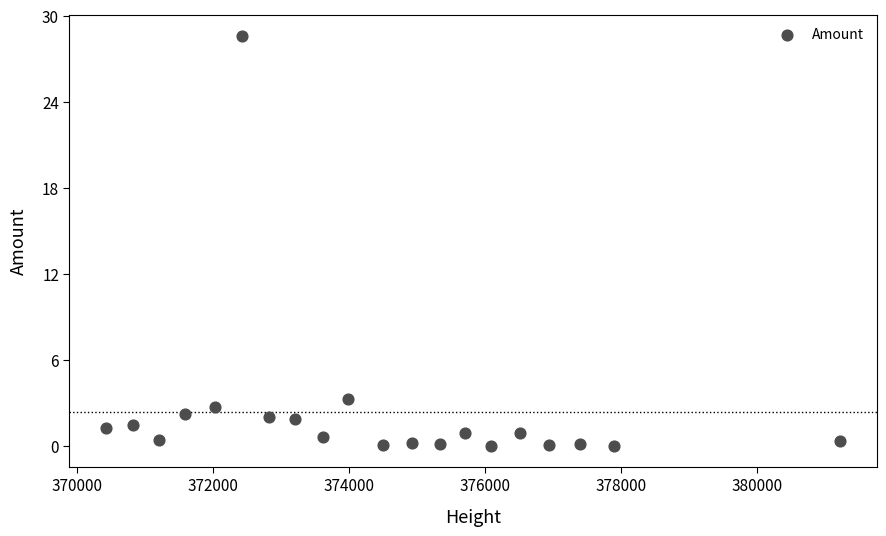

What Y value in the scatter plot is closest to 14?

3.3